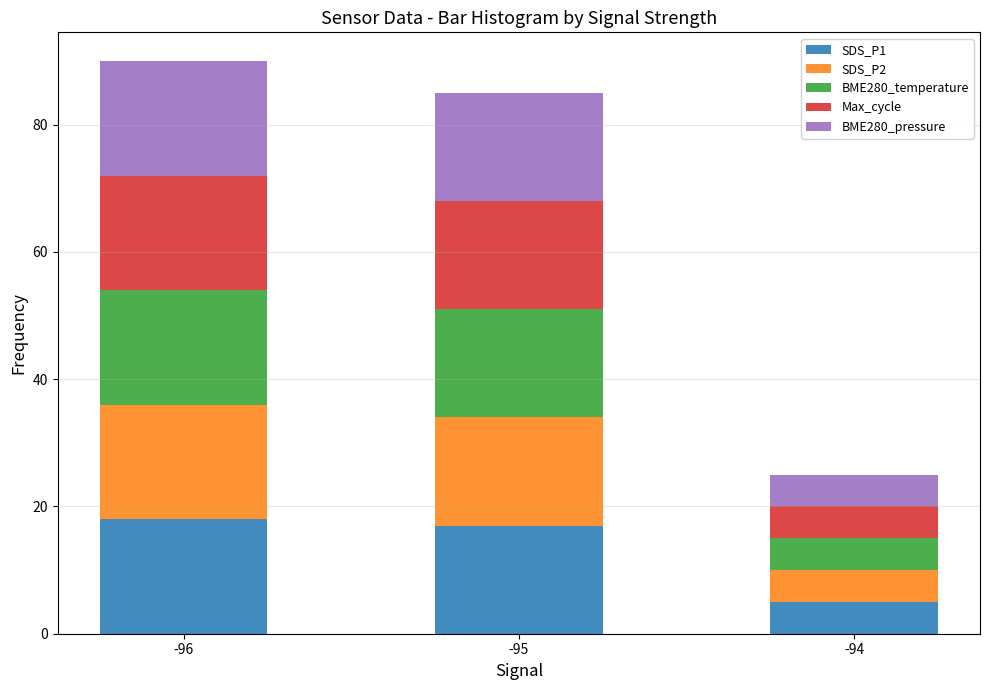

Is it true that SDS_P1 equals 18 at -96?

True